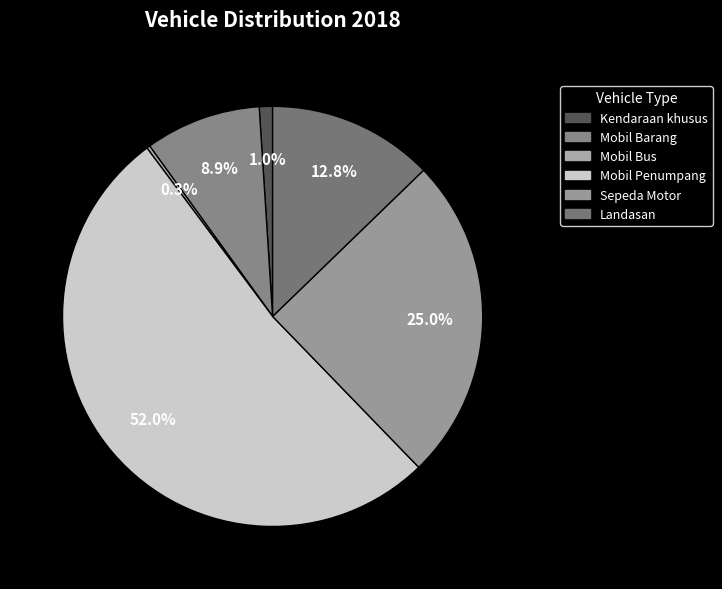

The Mobil Barang slice represents 21% of the pie. True or false?

False